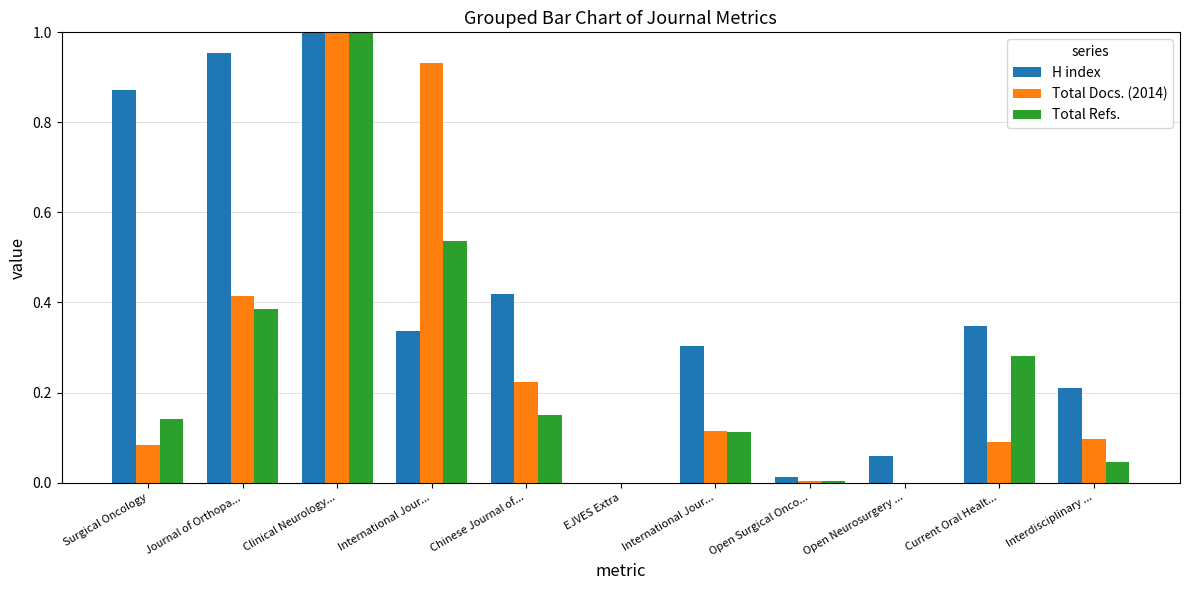

How many groups of bars are there?

11